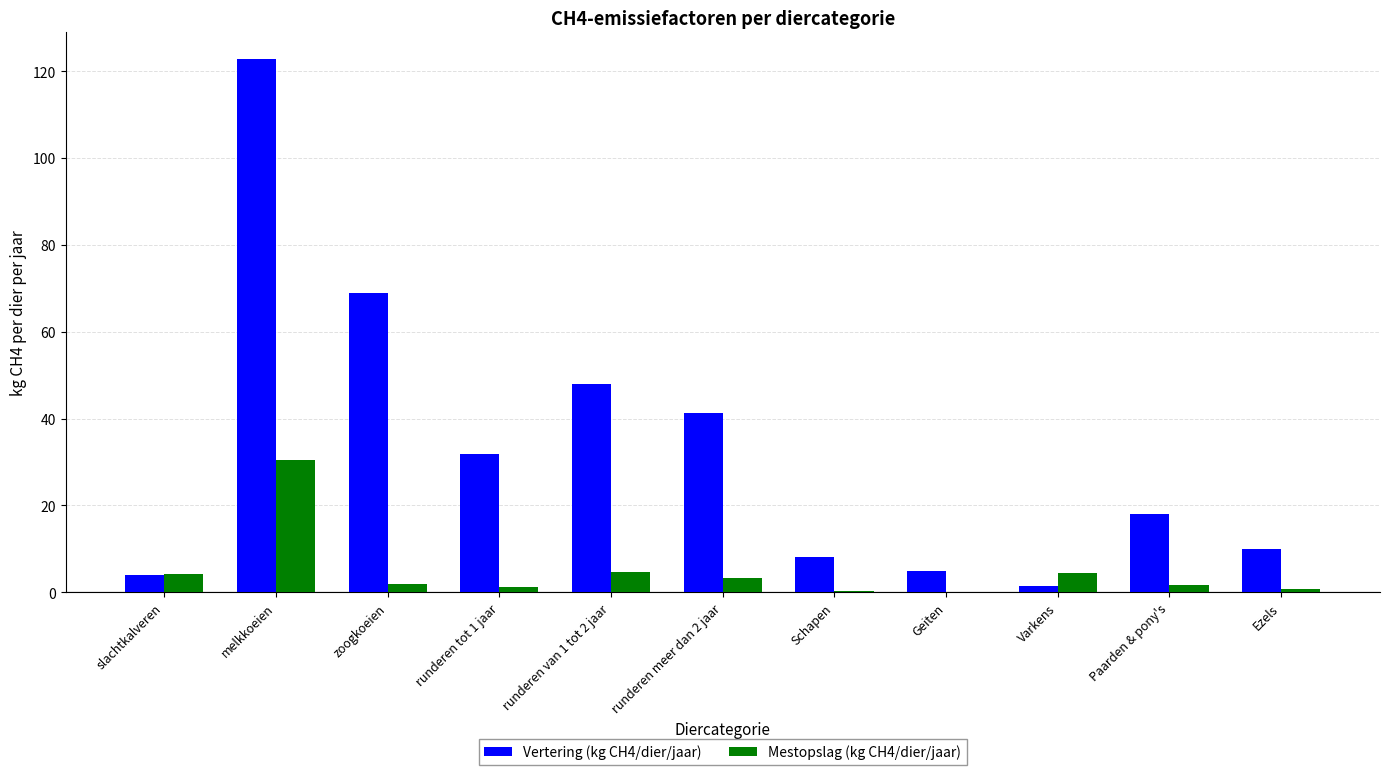

What is the difference between the Mestopslag (kg CH4/dier/jaar) values at runderen van 1 tot 2 jaar and runderen meer dan 2 jaar?

1.4